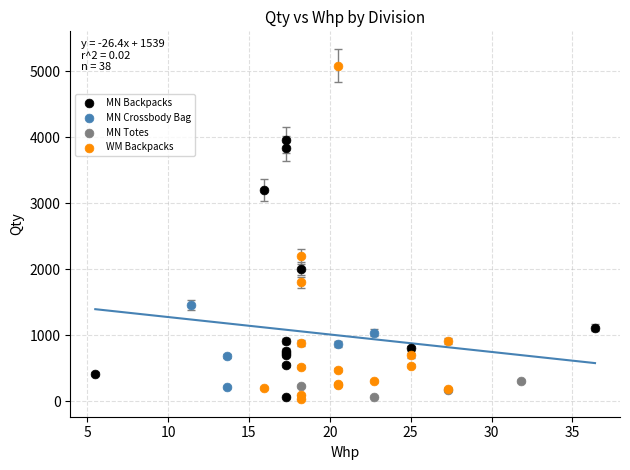

Which series contains the highest Y value?

WM Backpacks